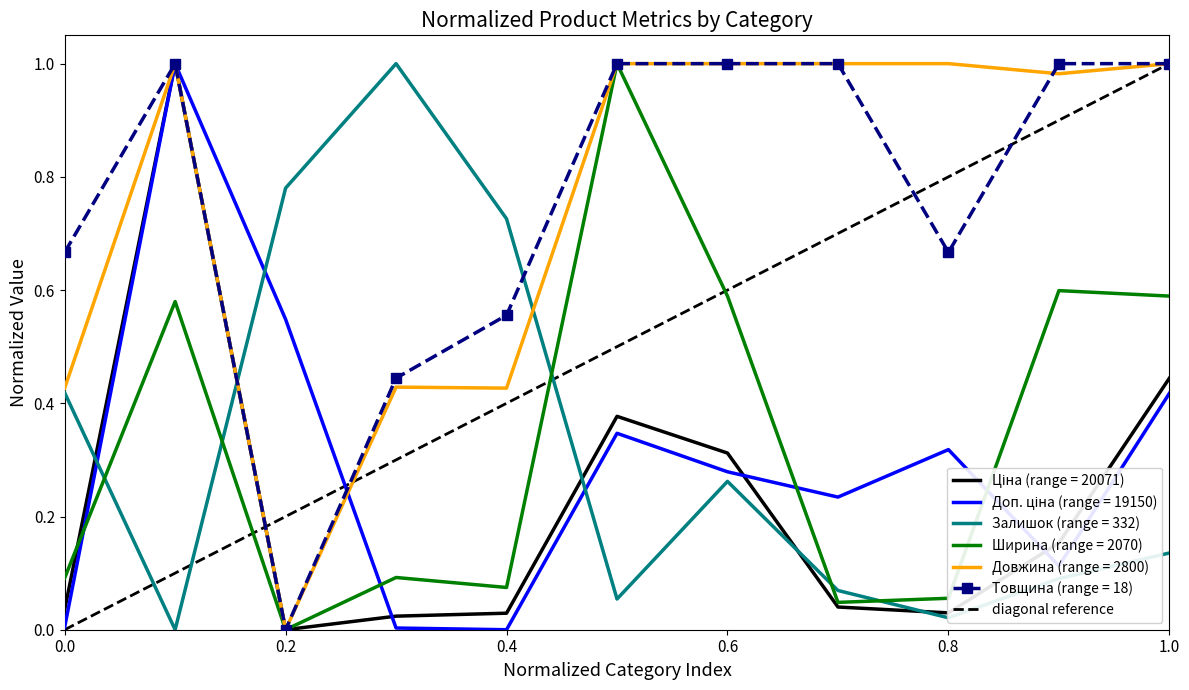

What is the value of the 2nd point from the left?

1